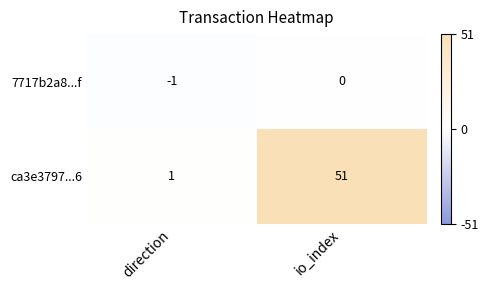

At which label does 7717b2a8...f reach its peak?

io_index